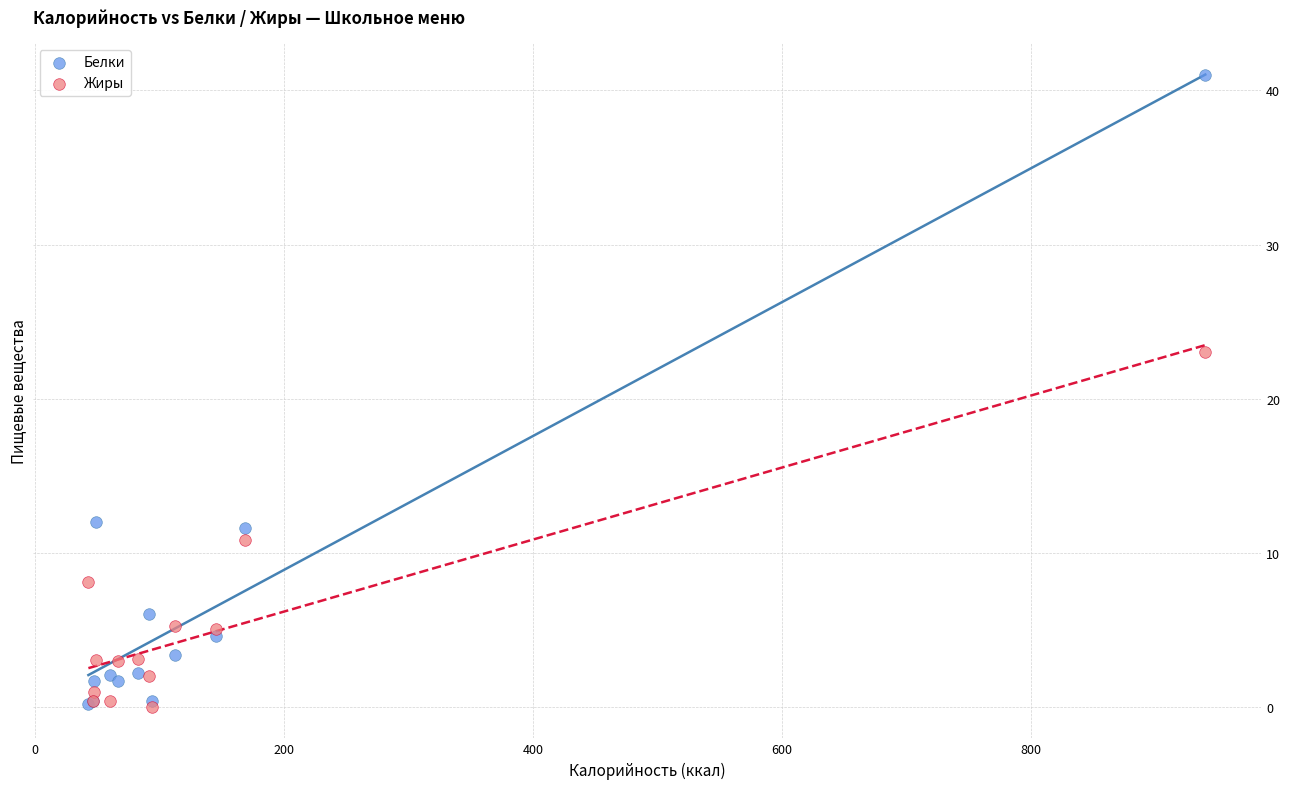

Which series has the largest Y range (max minus min)?

Белки